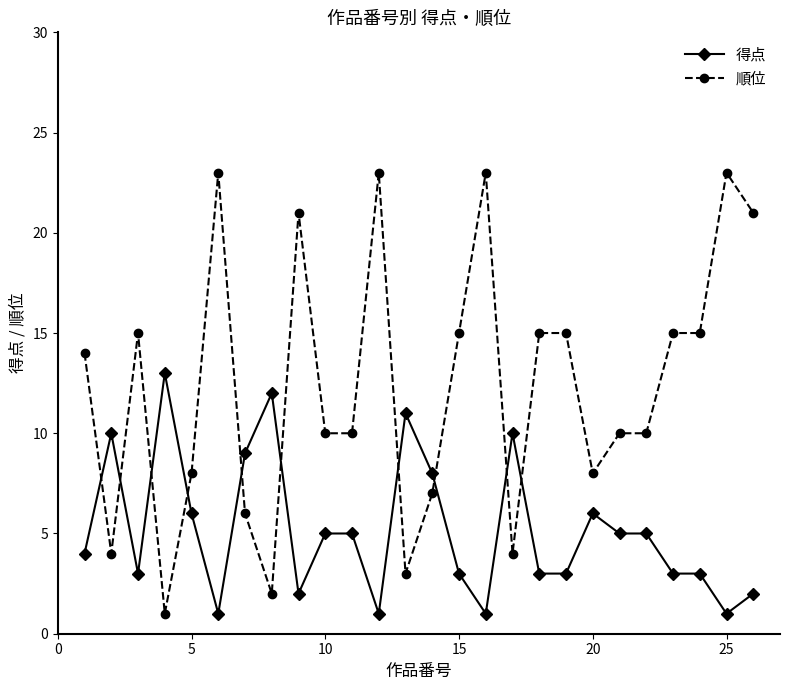

Which series ends up on top after the final intersection of 得点 and 順位?

順位